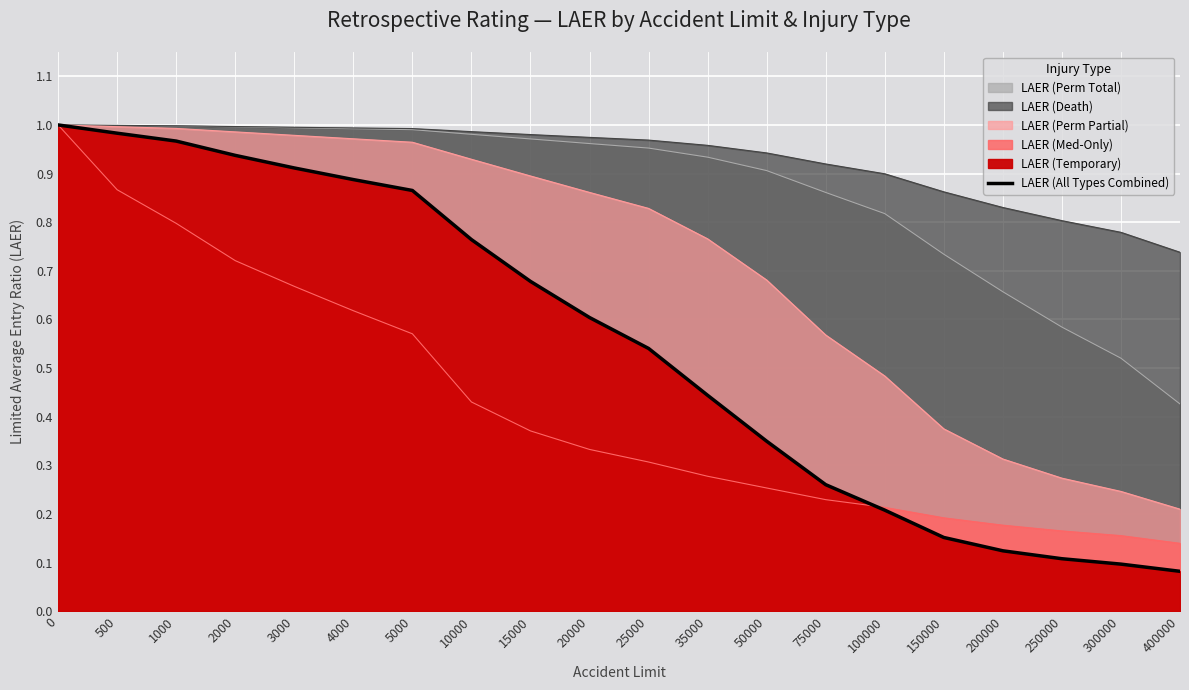

Reading left to right, what are all the values shown in this chart?

0=1.0	500=1.0	1000=1.0	2000=0.9	3000=0.9	4000=0.9	5000=0.9	10000=0.8	15000=0.7	20000=0.6	25000=0.5	35000=0.4	50000=0.3	75000=0.3	100000=0.2	150000=0.2	200000=0.1	250000=0.1	300000=0.1	400000=0.1